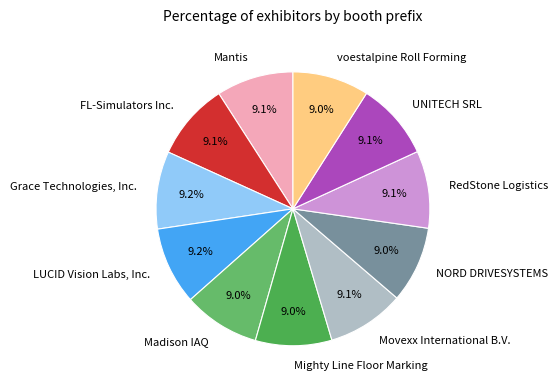

To the nearest percent, what is the average slice percentage?

9%